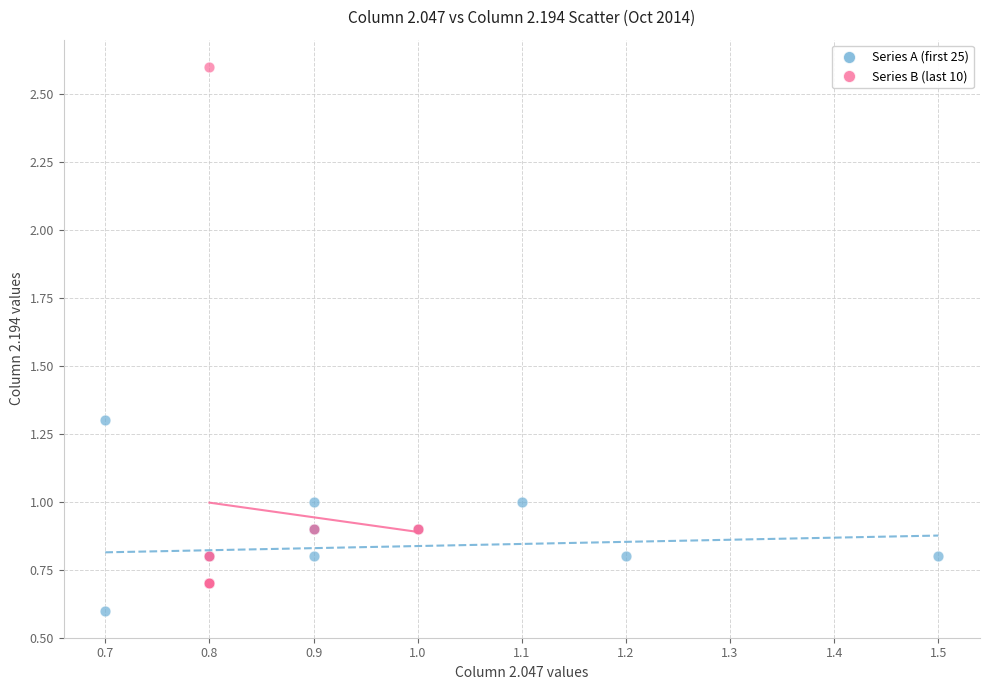

Which series has the largest Y range (max minus min)?

Series B (last 10)